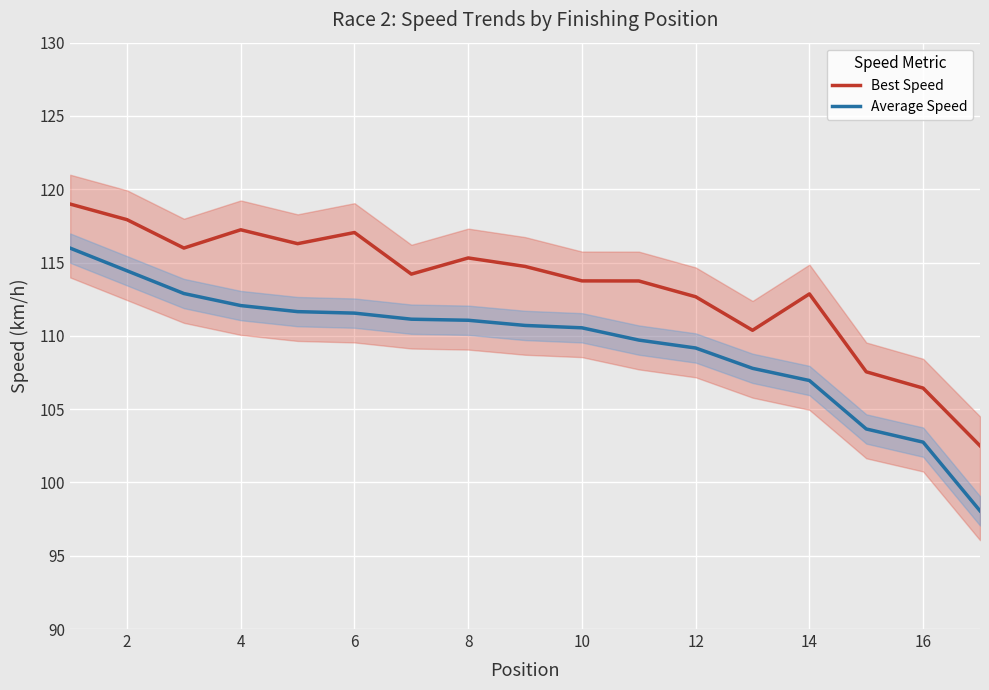

Reading left to right, extract all data points from this chart.

Best Speed: 119.0	117.9	116.0	117.2	116.3	117.0	114.2	115.3	114.7	113.7	113.7	112.7	110.4	112.9	107.5	106.4	102.5
Average Speed: 116.0	114.4	112.9	112.1	111.7	111.5	111.1	111.1	110.7	110.5	109.7	109.2	107.8	107.0	103.6	102.7	98.1